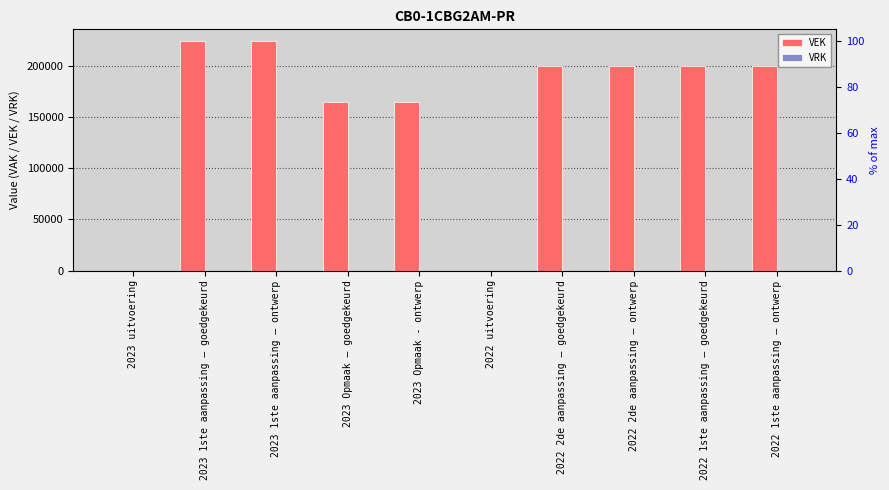

What is the greatest value displayed?

225000